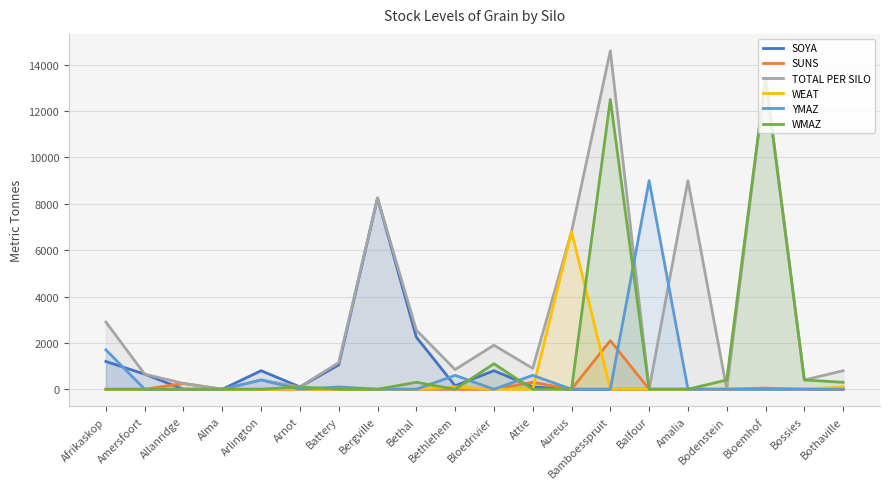

Where is SUNS nearest to the value 1050?

Attie